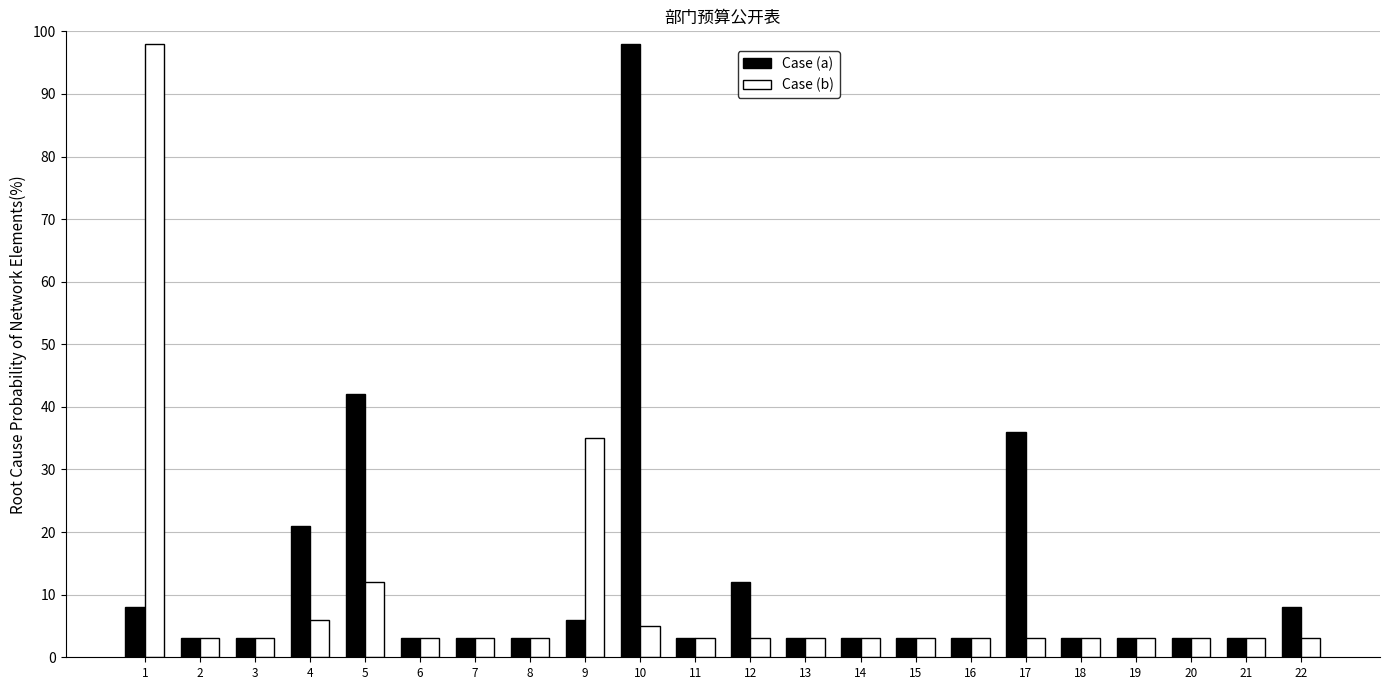

At 12, list the series in order from largest to smallest.

Case (a), Case (b)